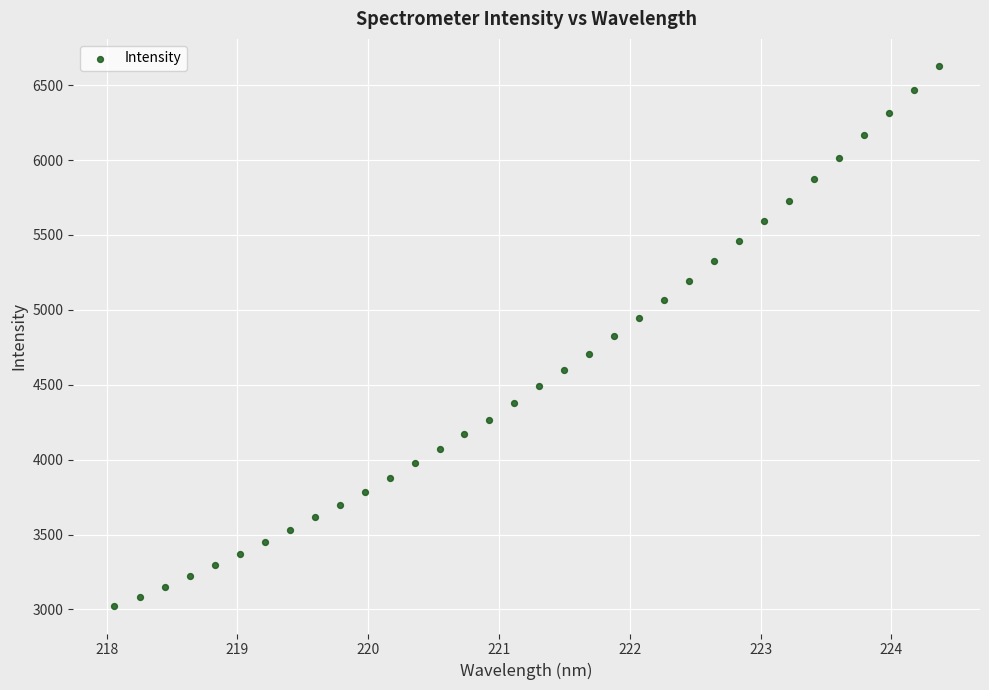

What is the range of Y values (max minus min)?

3608.4